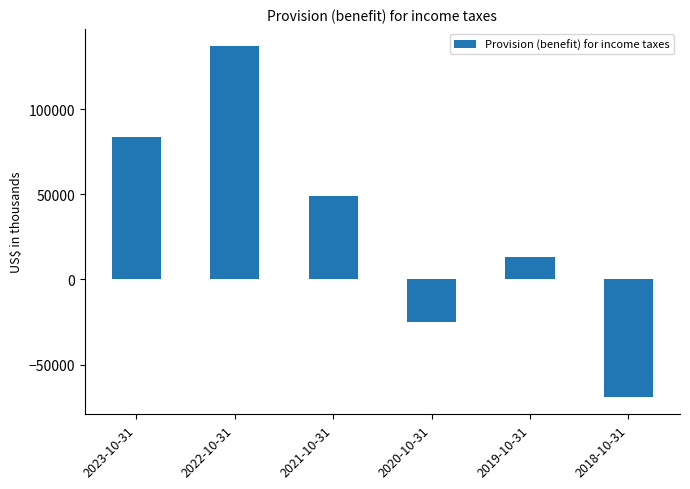

Rank the categories by value from highest to lowest.

2022-10-31, 2023-10-31, 2021-10-31, 2019-10-31, 2020-10-31, 2018-10-31